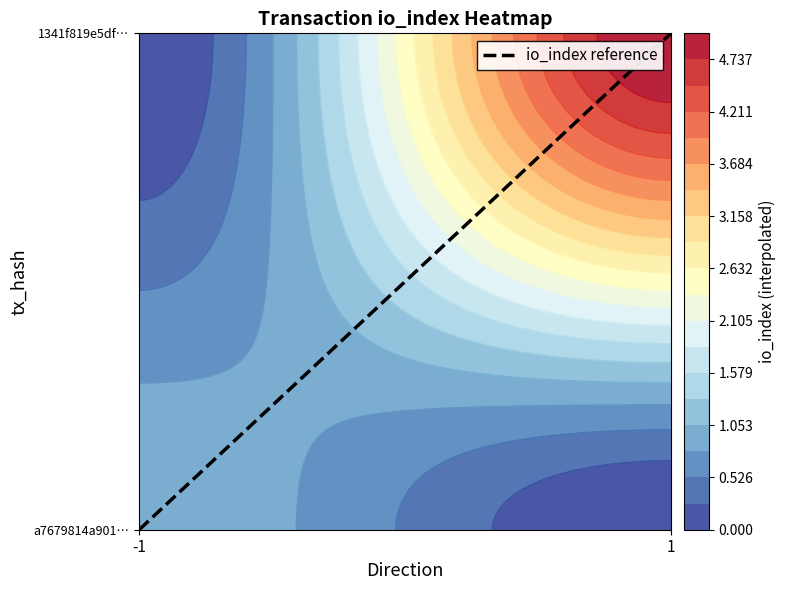

How many values in a7679814a90147732f977e4934a5d7e327ce2d8 are above zero?

1